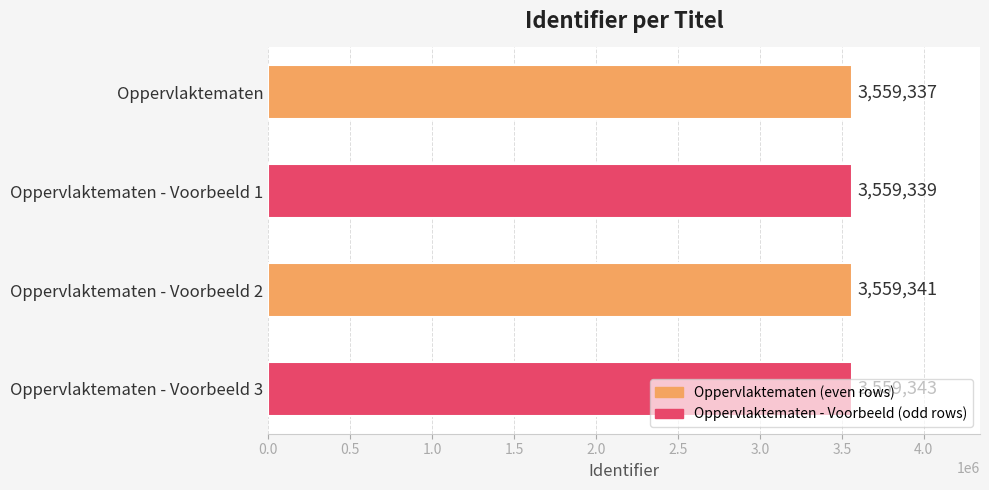

What is the difference between the maximum and minimum values?

6